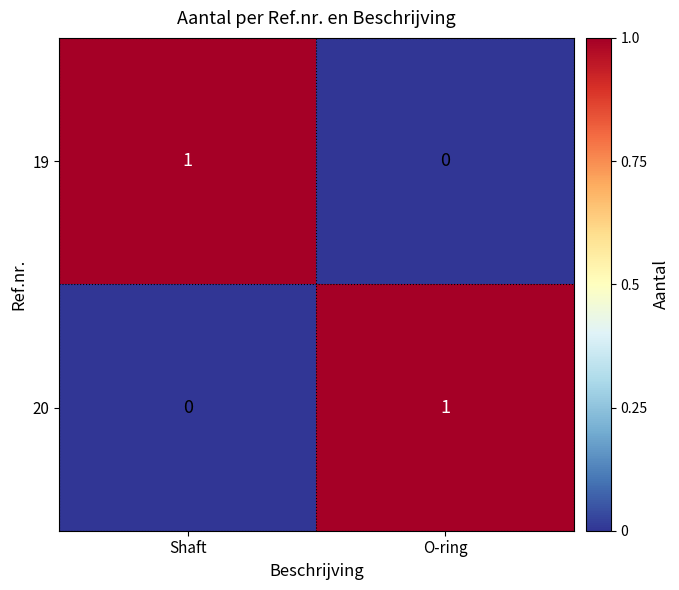

At which label does 19 reach its peak?

Shaft